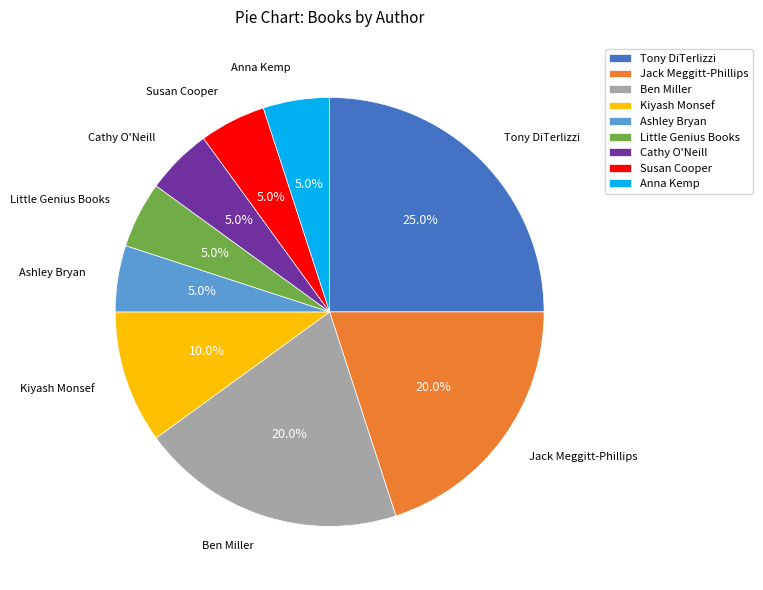

Count the number of slices in the pie.

9